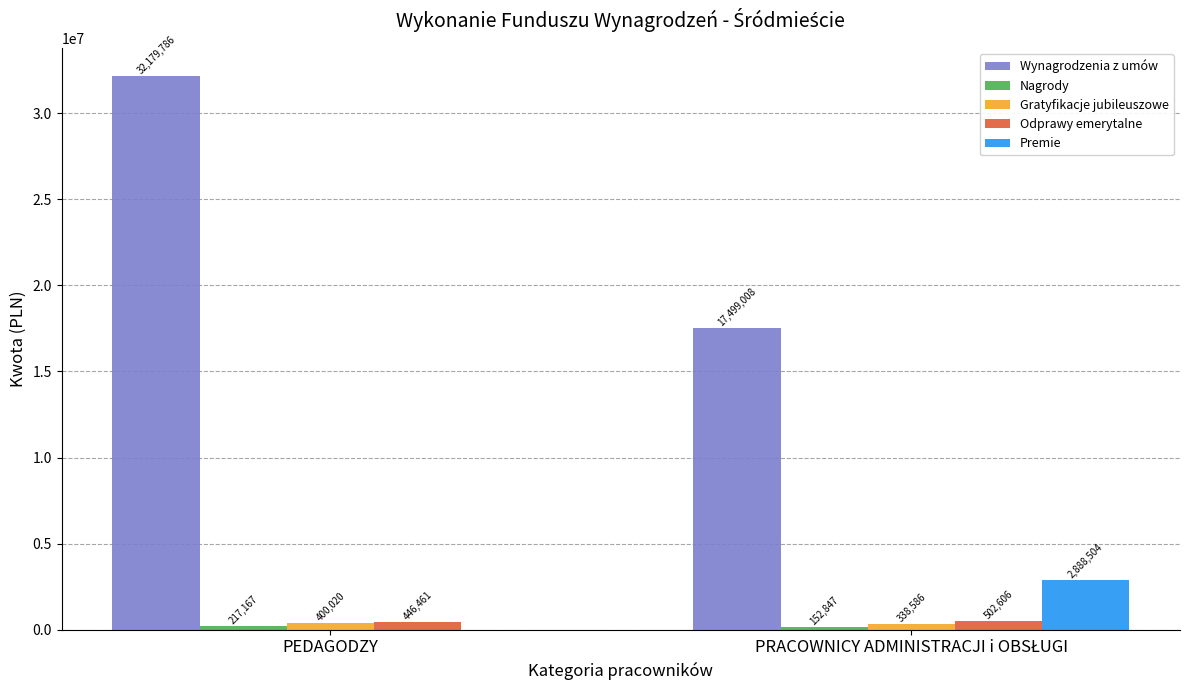

Which series has the largest range (max minus min)?

Wynagrodzenia z umów